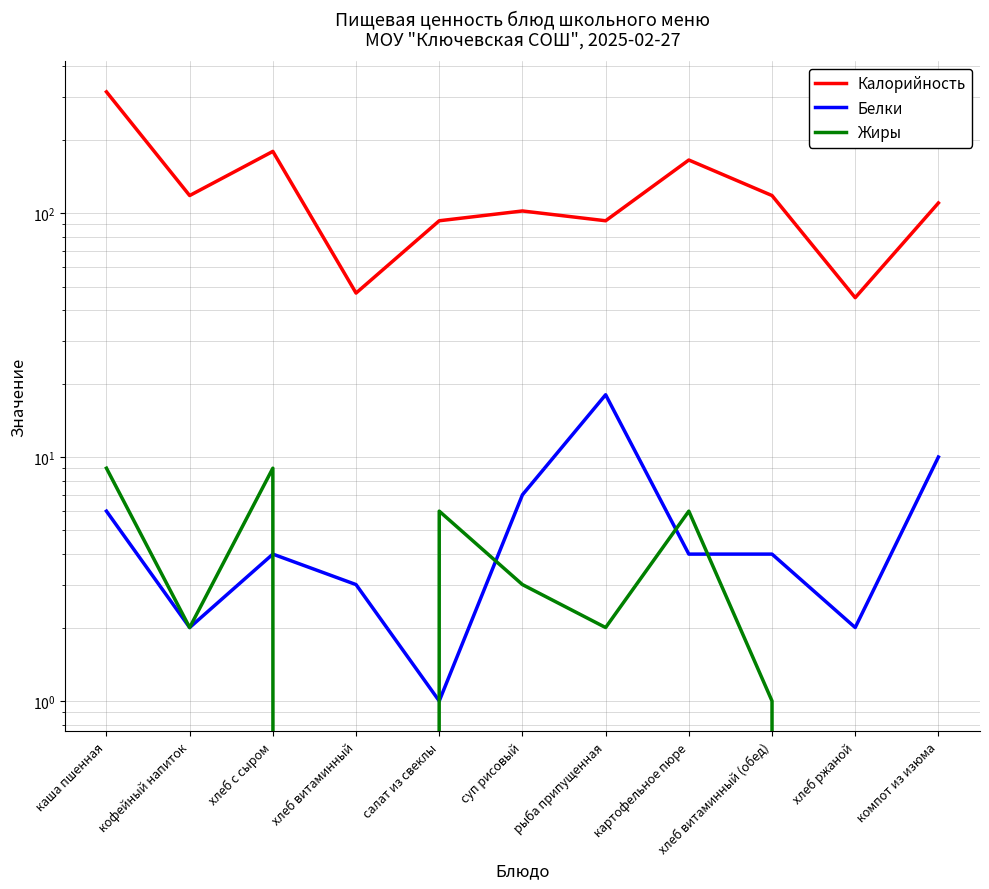

Does the chart display data point markers on the line(s)?

No